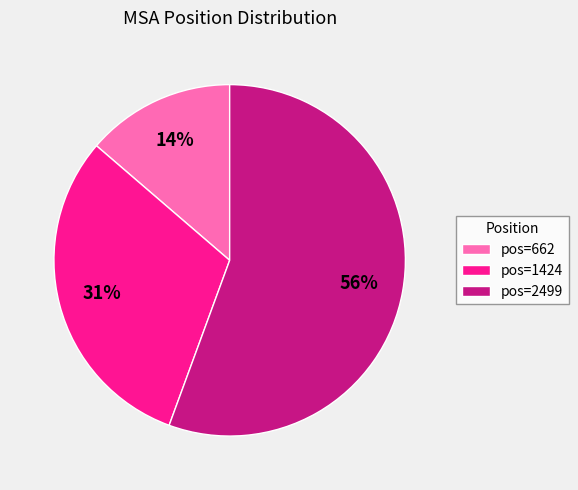

Between pos=2499 and pos=1424, which is larger?

pos=2499